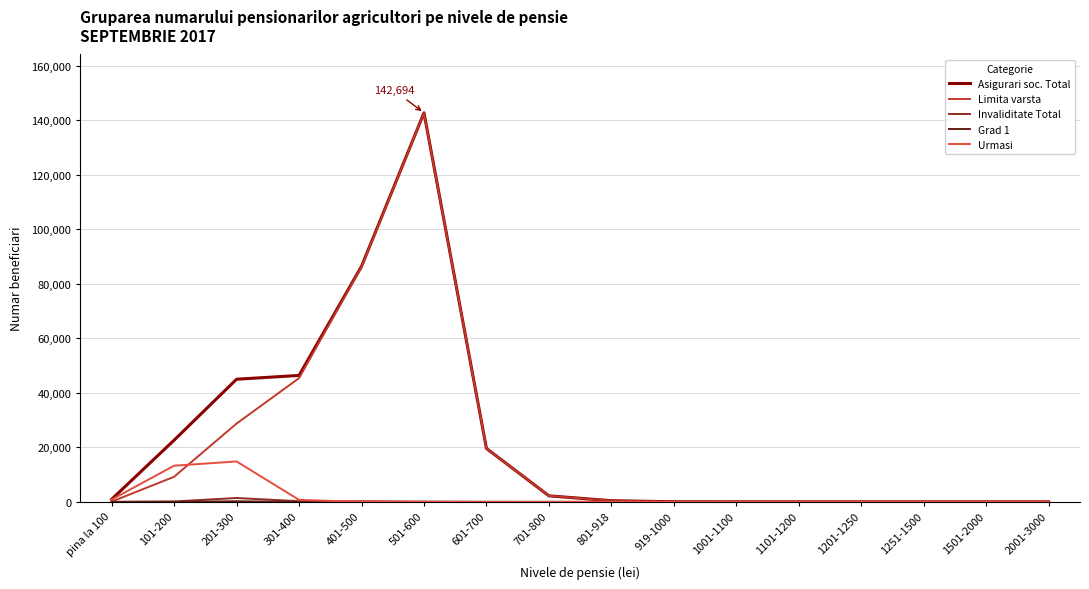

What is the approximate value of Asigurari soc. Total at 701-800?

2216